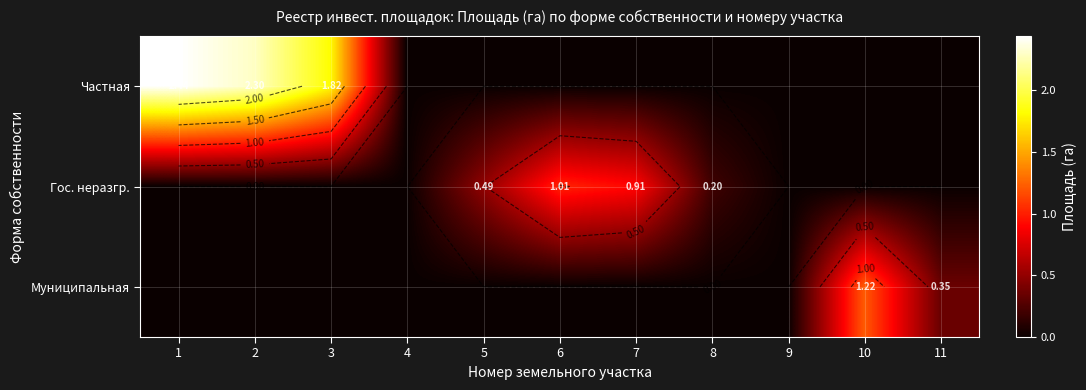

What is the difference between the Гос. неразгр. values at 5 and 6?

0.5